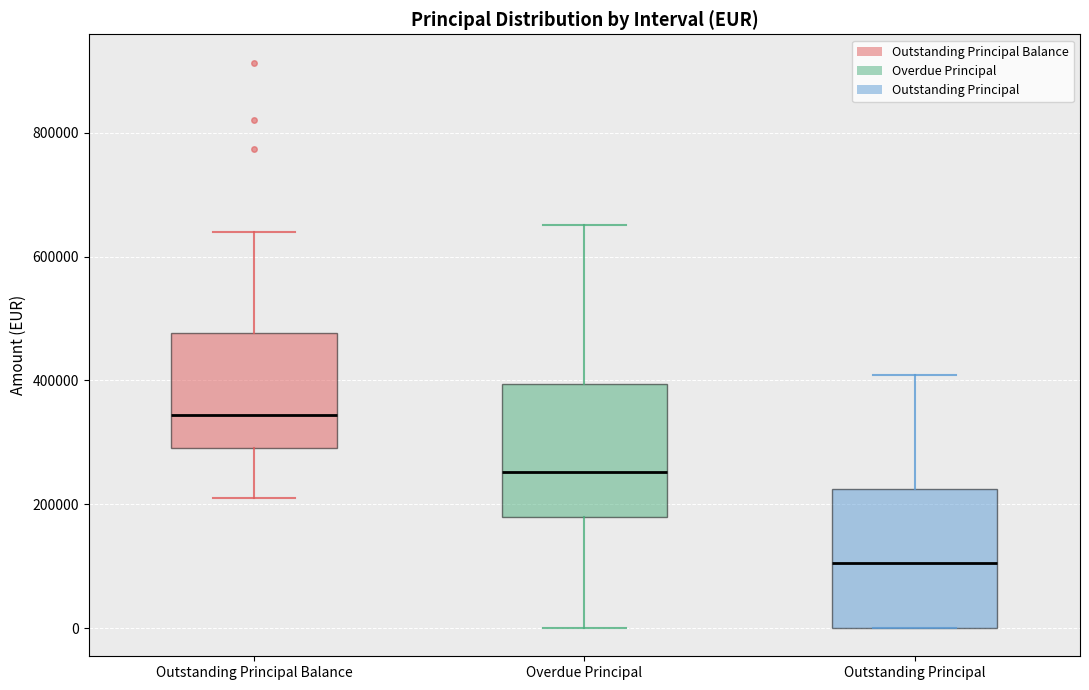

Where is the upper edge of the box for Outstanding Principal Balance on the y-axis? The values are not printed on the chart, so give them approximately, as read against the axis.

480000